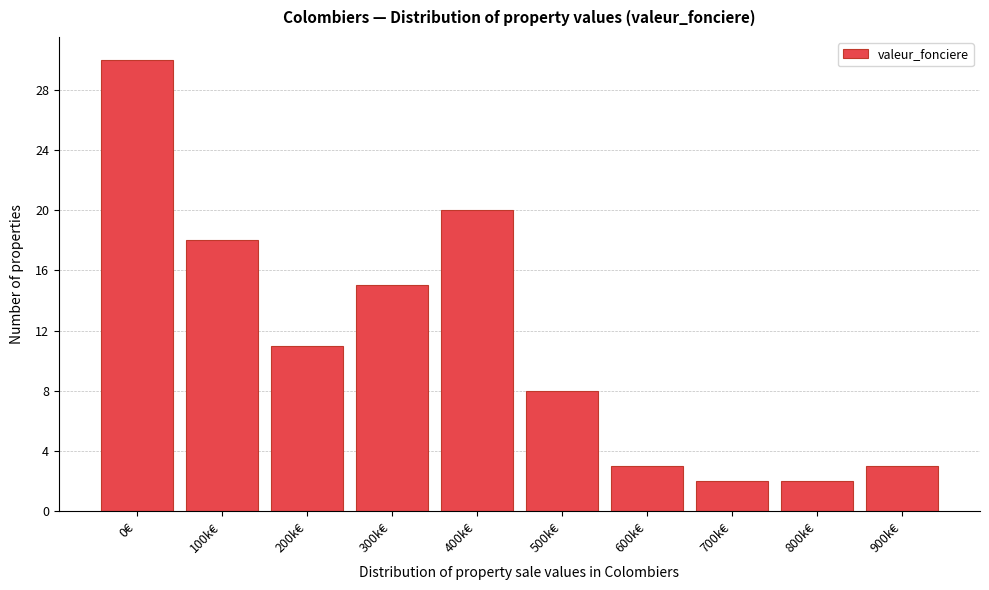

Reading left to right, list all the values displayed in this chart.

30	18	11	15	20	8	3	2	2	3